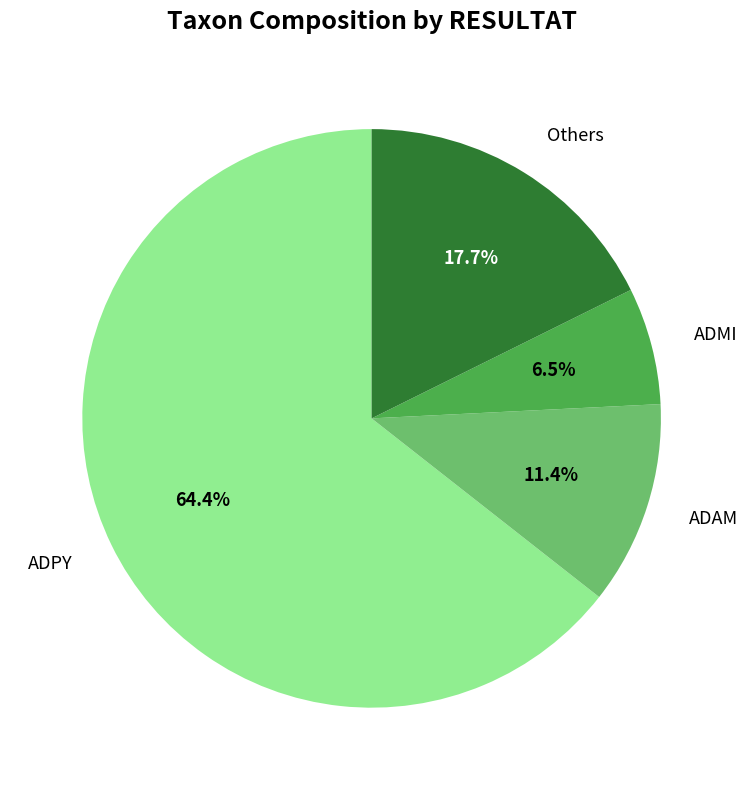

Rank the categories by value from highest to lowest.

ADPY, Others, ADAM, ADMI